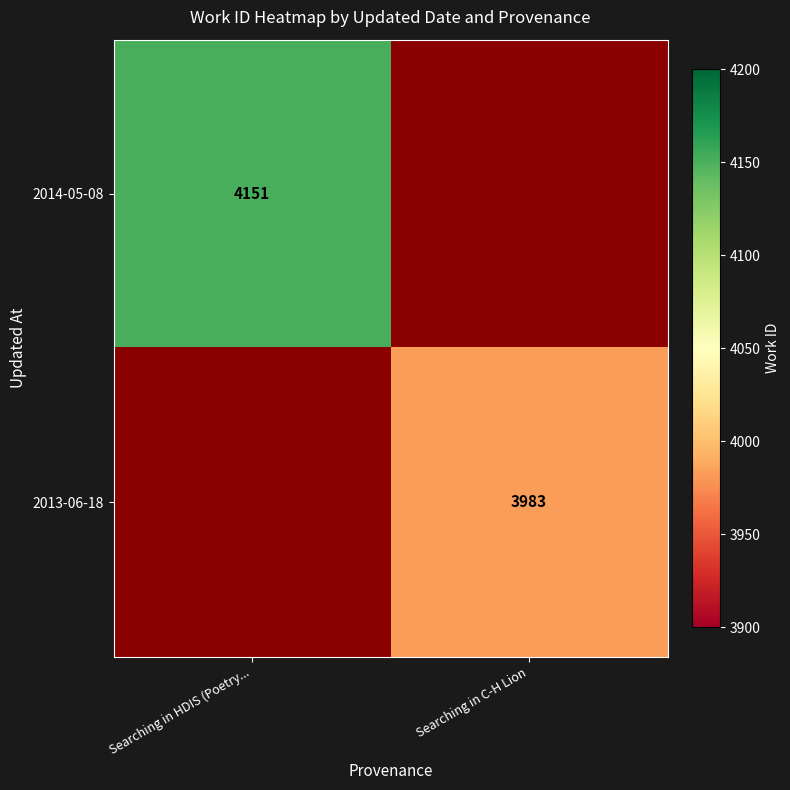

At which category does the chart reach its minimum across all series?

Searching in C-H Lion